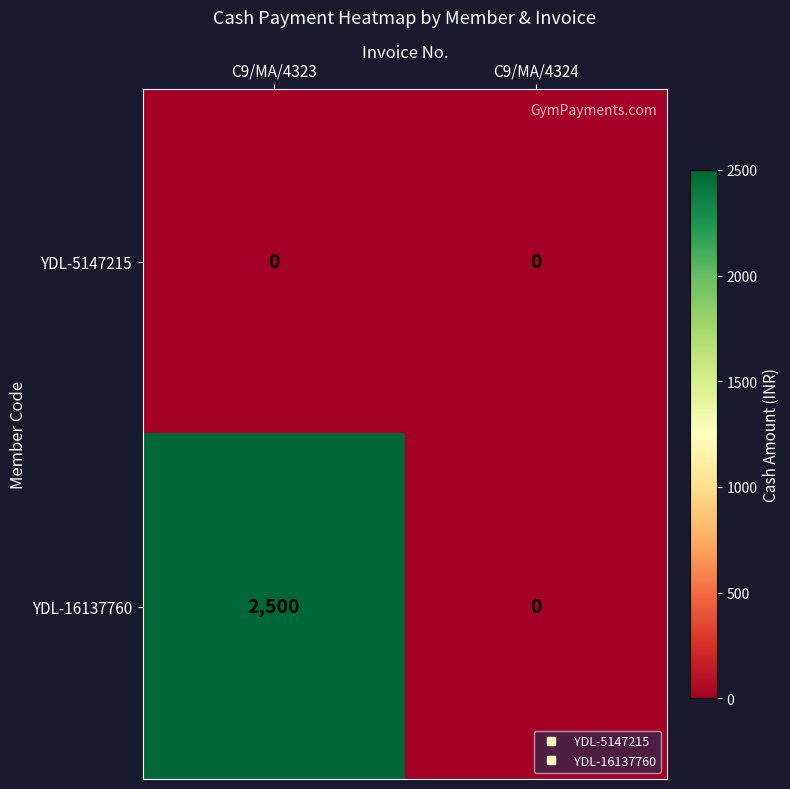

The value of YDL-5147215 at C9/MA/4324 is 0. True or false?

True